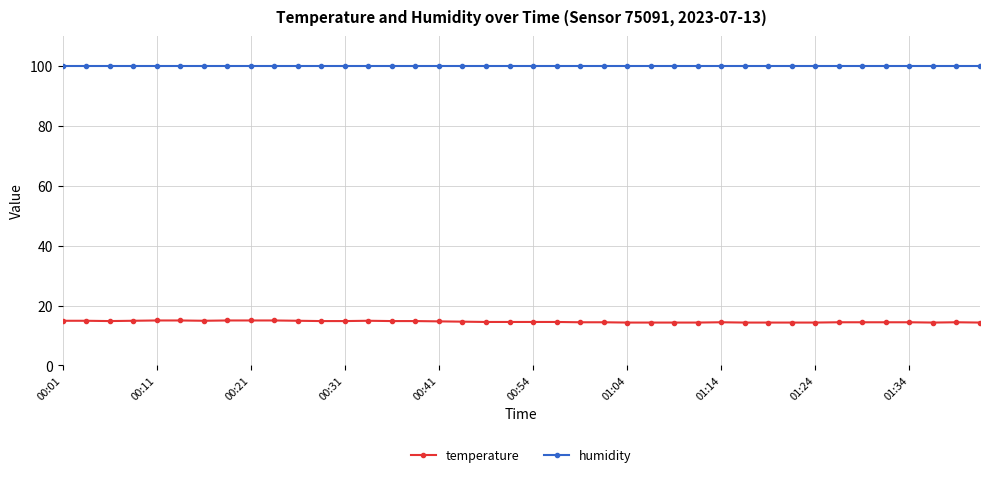

What is the value of the temperature point at the 39th from the left?

14.4